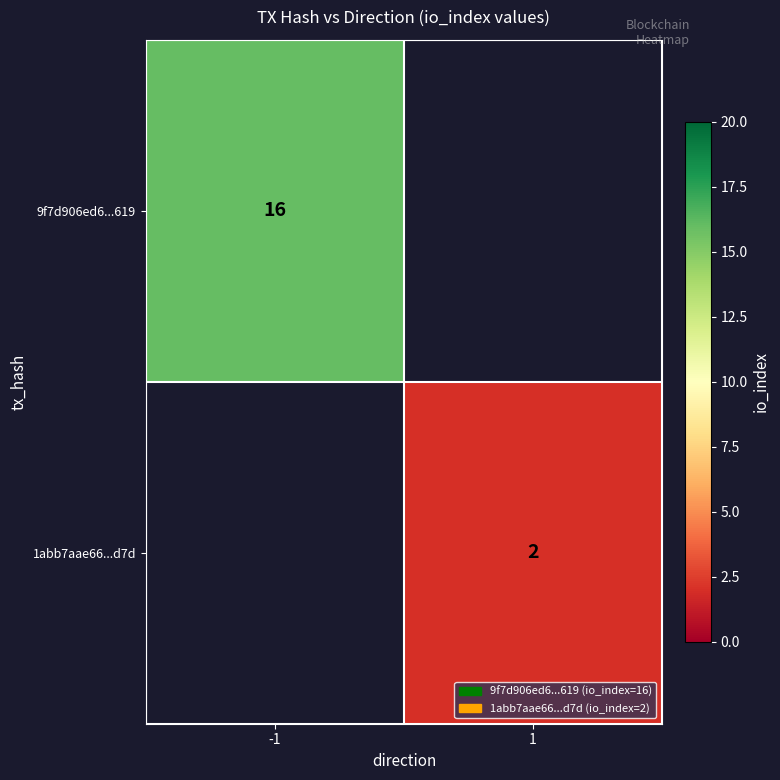

The 1abb7aae66...d7d series shows 3 at 1. True or false?

False